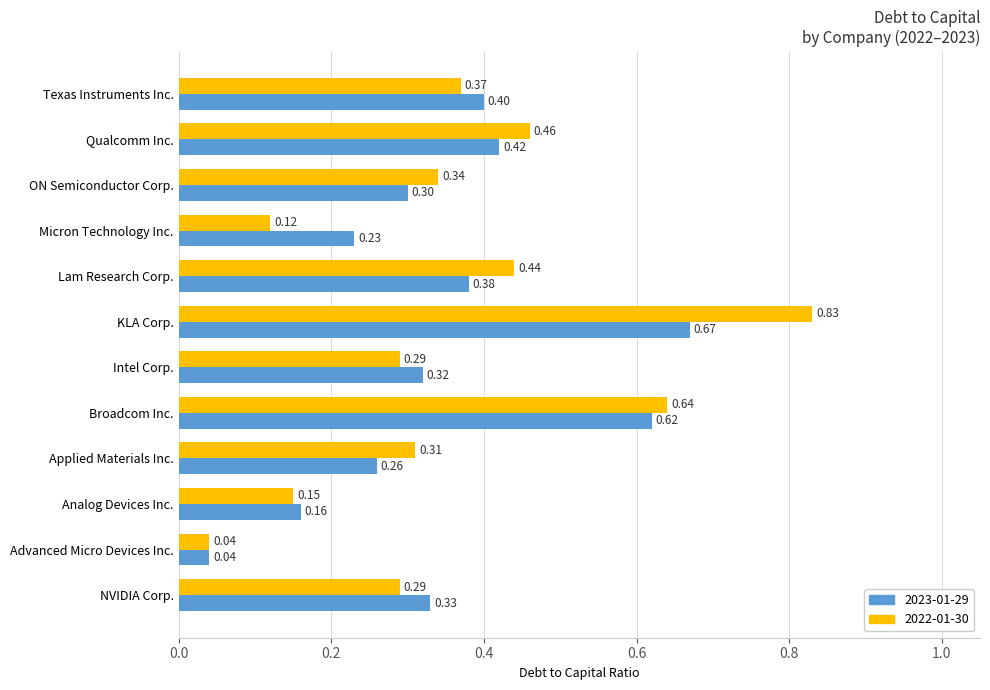

Rank the categories by 2023-01-29 value from highest to lowest.

KLA Corp., Broadcom Inc., Qualcomm Inc., Texas Instruments Inc., Lam Research Corp., NVIDIA Corp., Intel Corp., ON Semiconductor Corp., Applied Materials Inc., Micron Technology Inc., Analog Devices Inc., Advanced Micro Devices Inc.